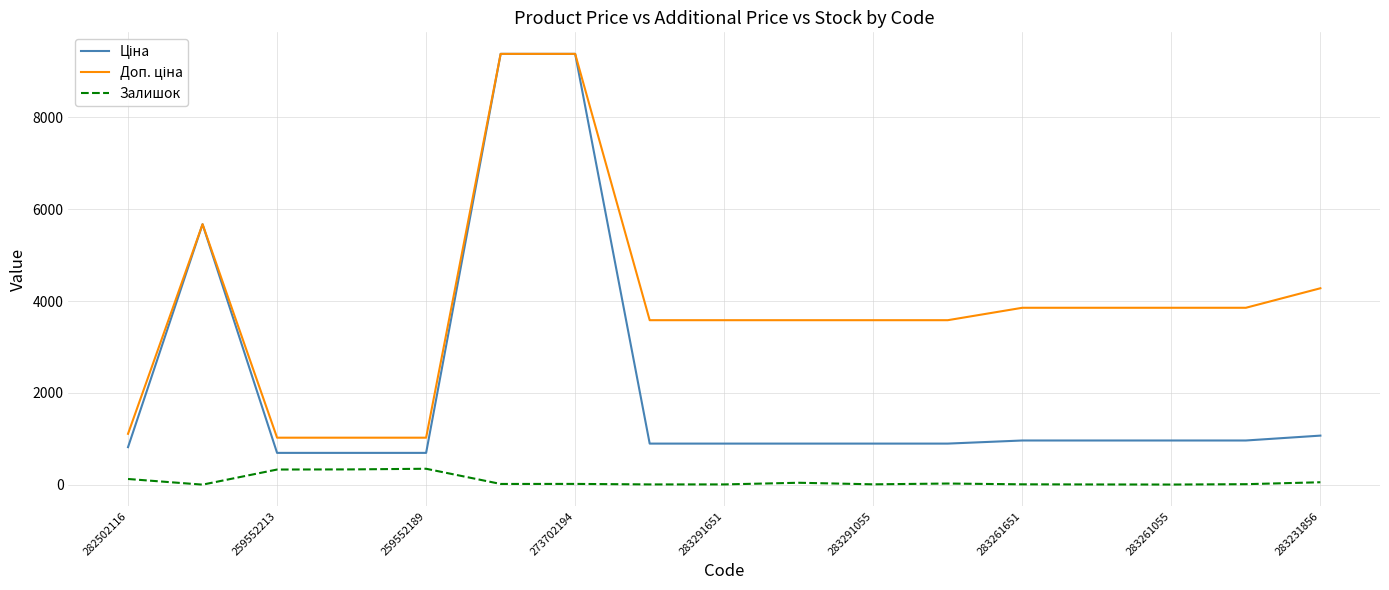

What is the greatest value displayed?

9384.0